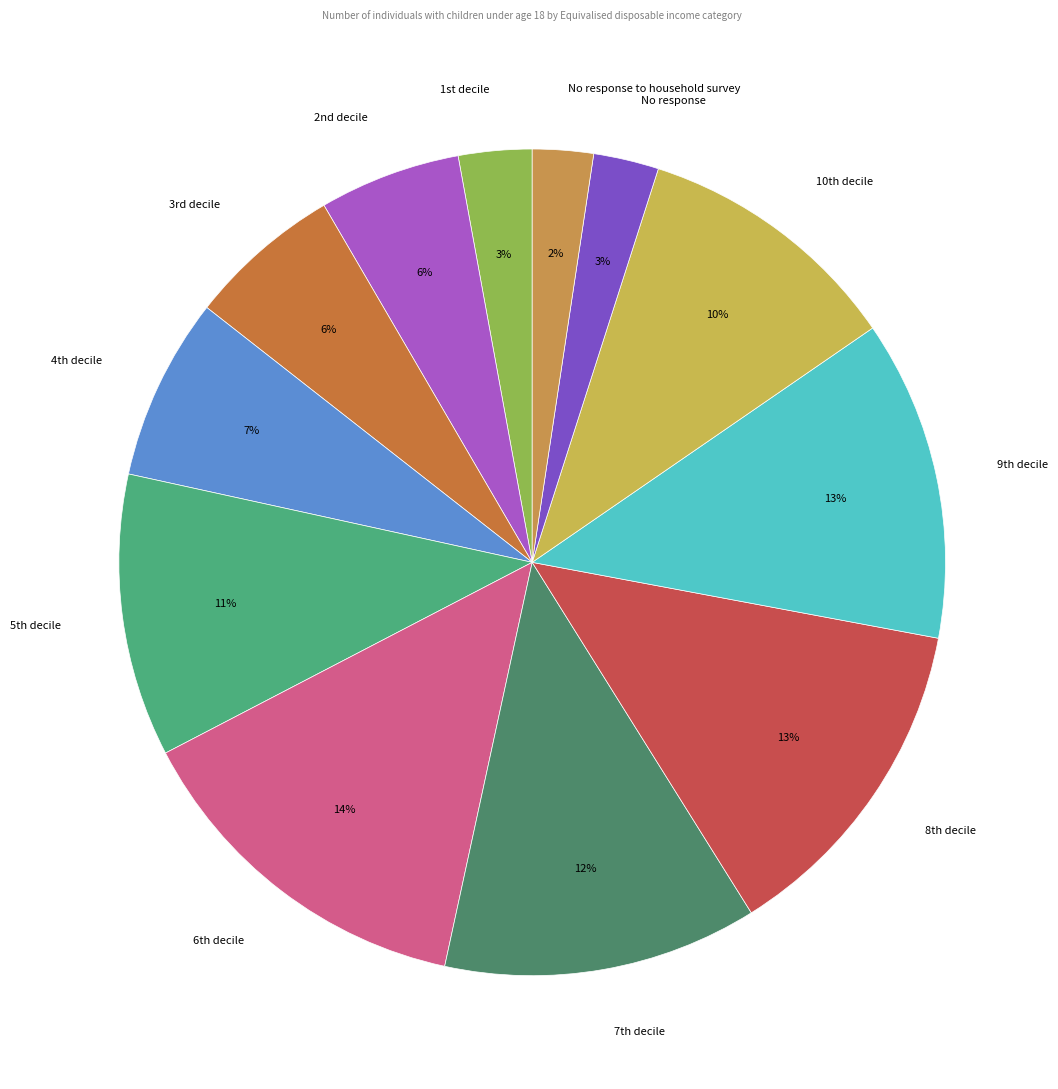

Count the number of slices in the pie.

12